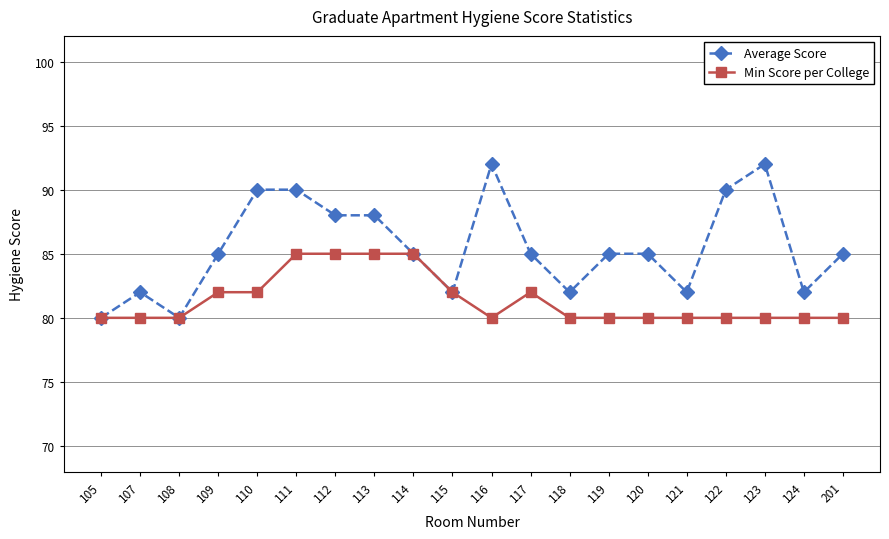

List the series in order of their overall mean, highest first.

Average Score, Min Score per College